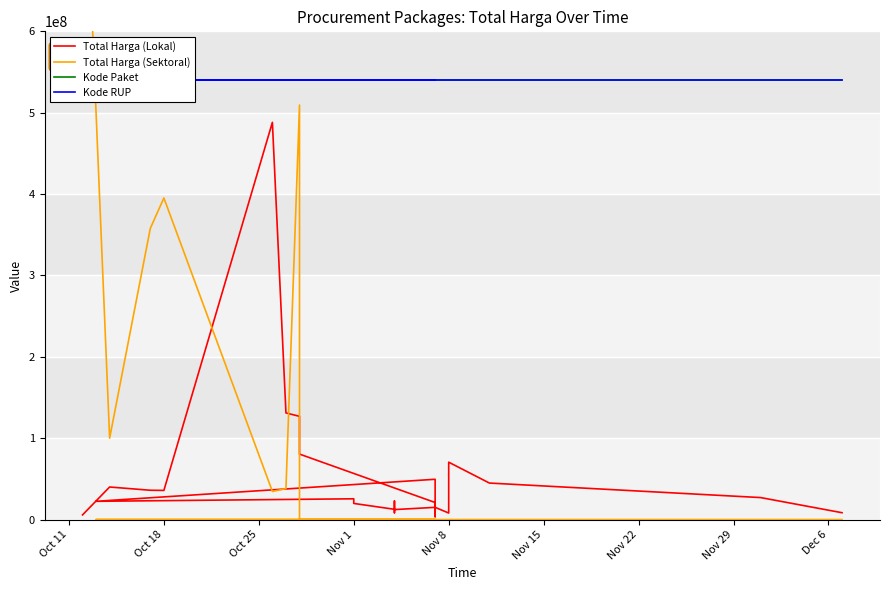

How many distinct data groups are displayed?

4